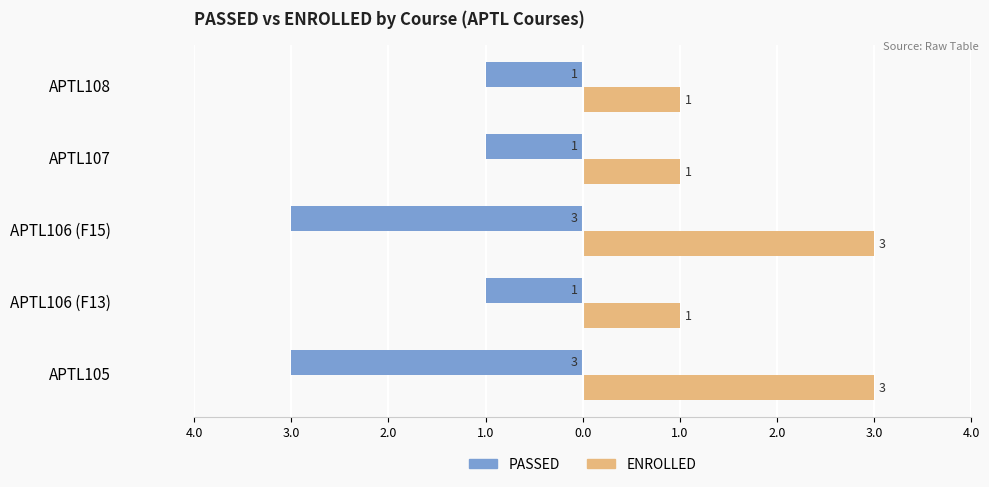

What is the average value of the PASSED series?

-2